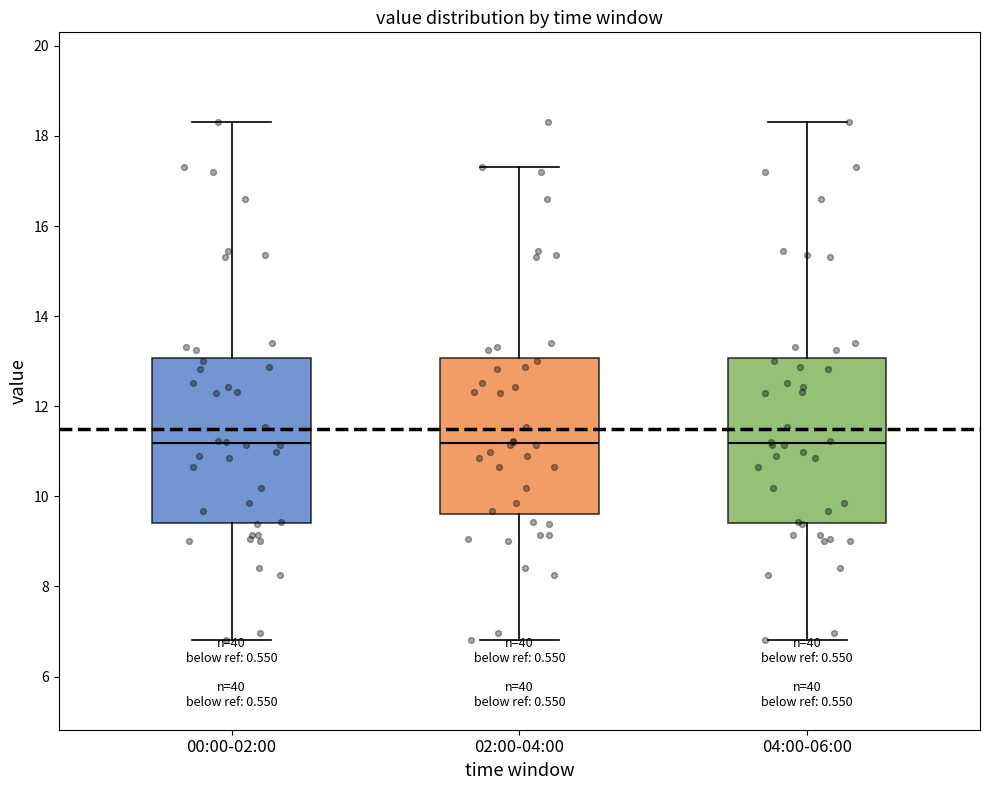

Where does the median line of the box for 00:00-02:00 sit on the y-axis? The values are not printed on the chart, so give them approximately, as read against the axis.

11.2